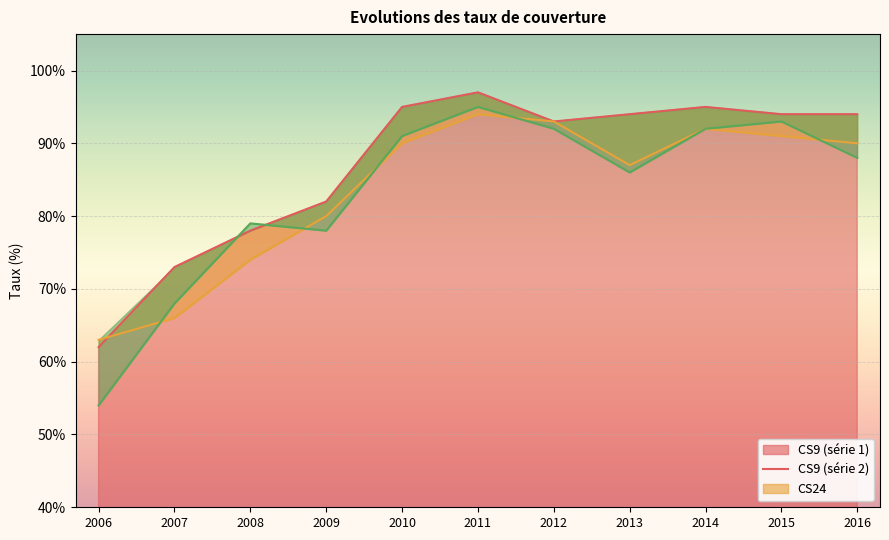

How many values in the CS9_a series exceed 94?

3